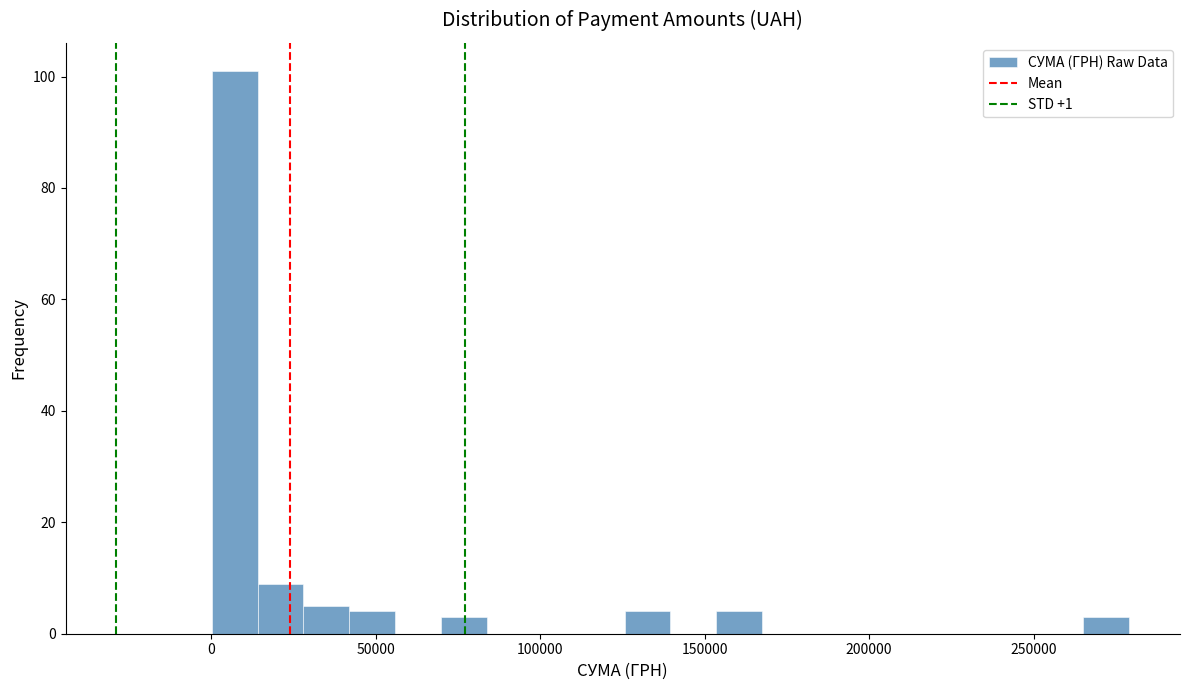

Around what value on the x-axis is the tallest bar? Give the approximate position of its centre, as read against the axis.

5000